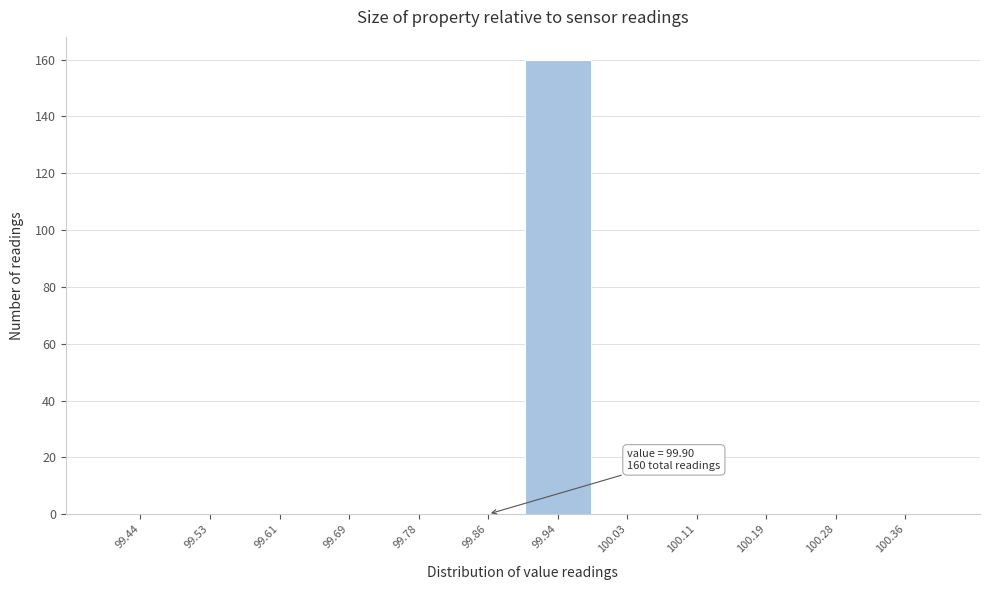

Over which range of the x-axis is the bar tallest?

99.90 to 99.98